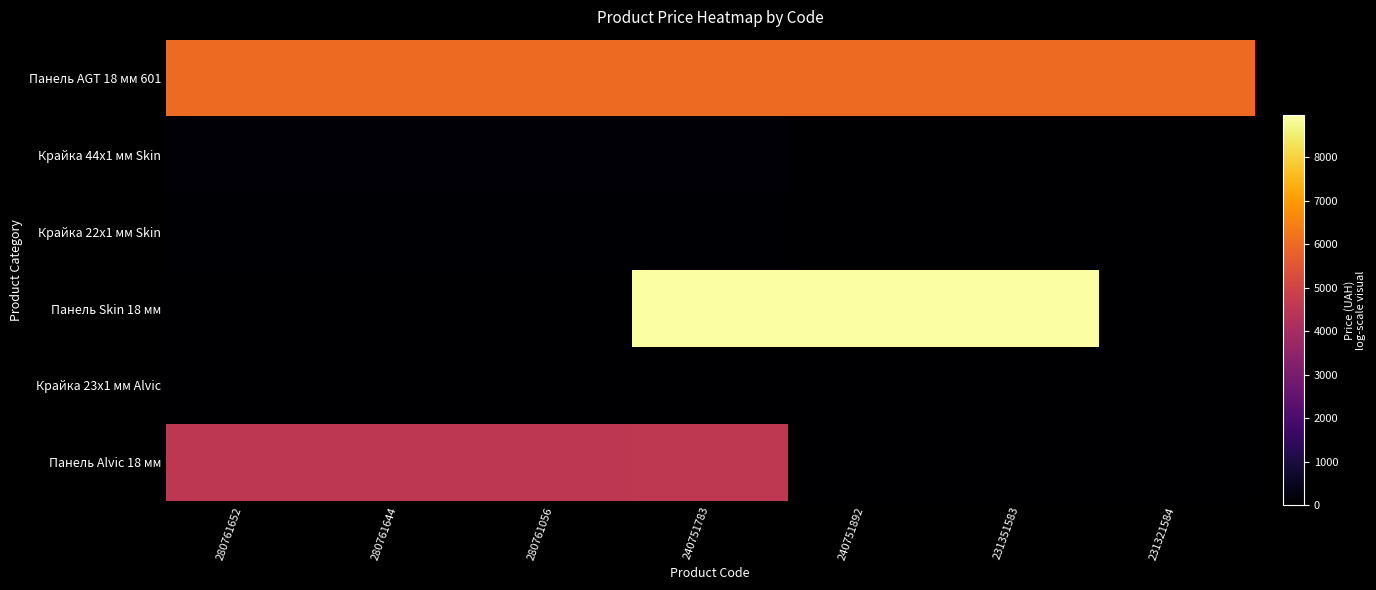

Between 280761644 and 231351583, which series saw the biggest shift?

Панель Skin 18 мм